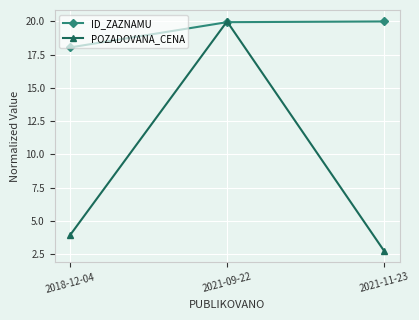

What is the difference between the highest and lowest values at 2021-09-22?

0.1